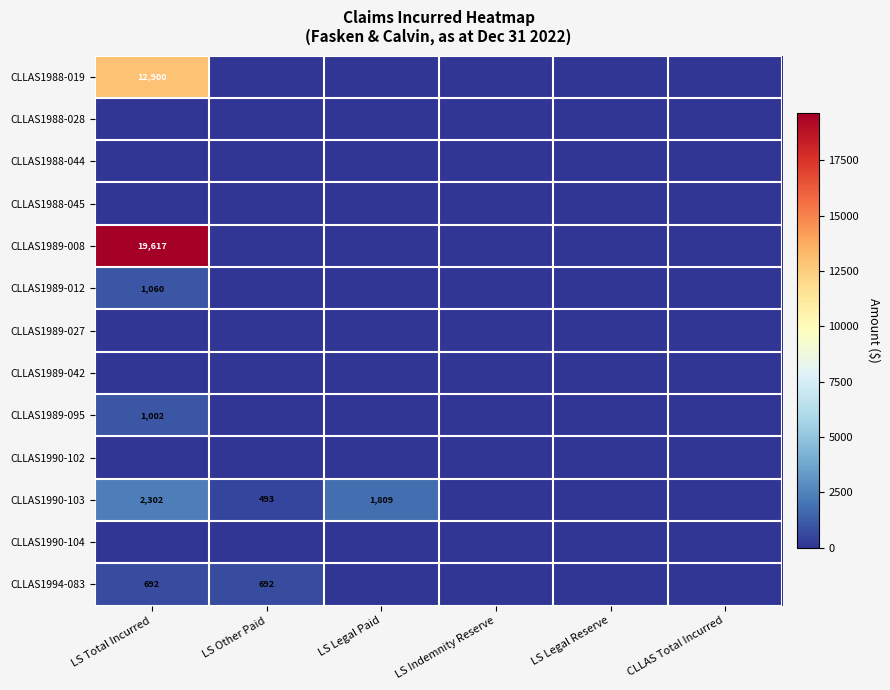

At which category is the sum across all series the highest?

LS Total Incurred